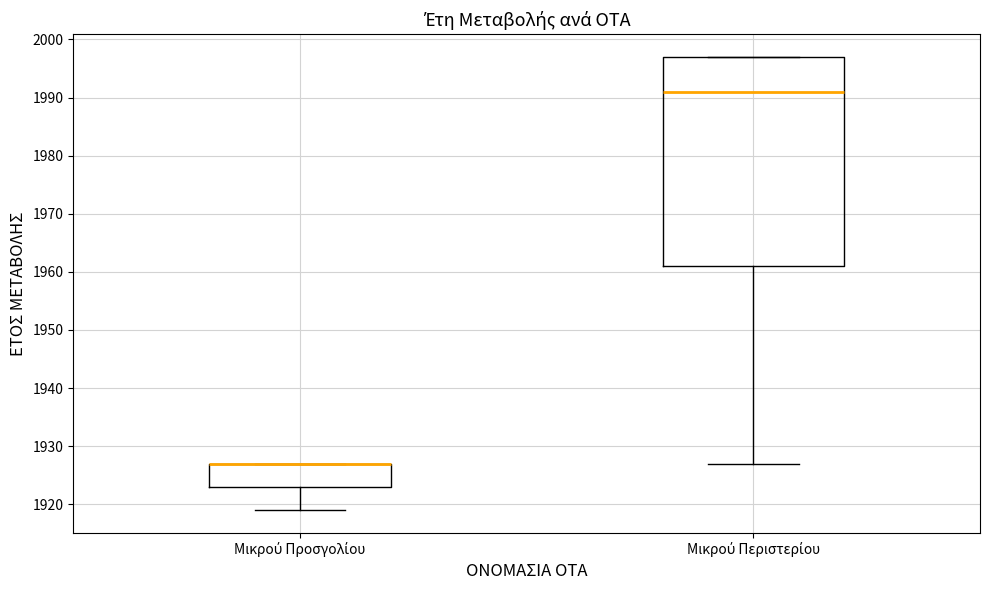

Reading left to right, read every box against the y-axis: the position of its median line, the range the box covers, and the ends of its whiskers. The values are not printed on the chart, so give them approximately, as read against the axis.

Μικρού Προσγολίου: median 1927 (drawn on the box's upper edge), box 1923 to 1927, whiskers 1919 to 1927
Μικρού Περιστερίου: median 1991, box 1961 to 1997, whiskers 1927 to 1997